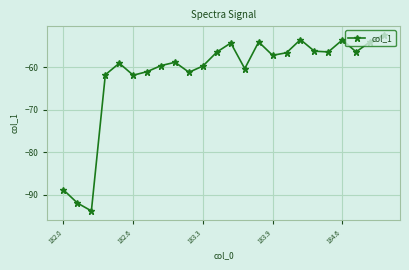

How many interior local peaks (higher than both neighbors) does the data have?

6